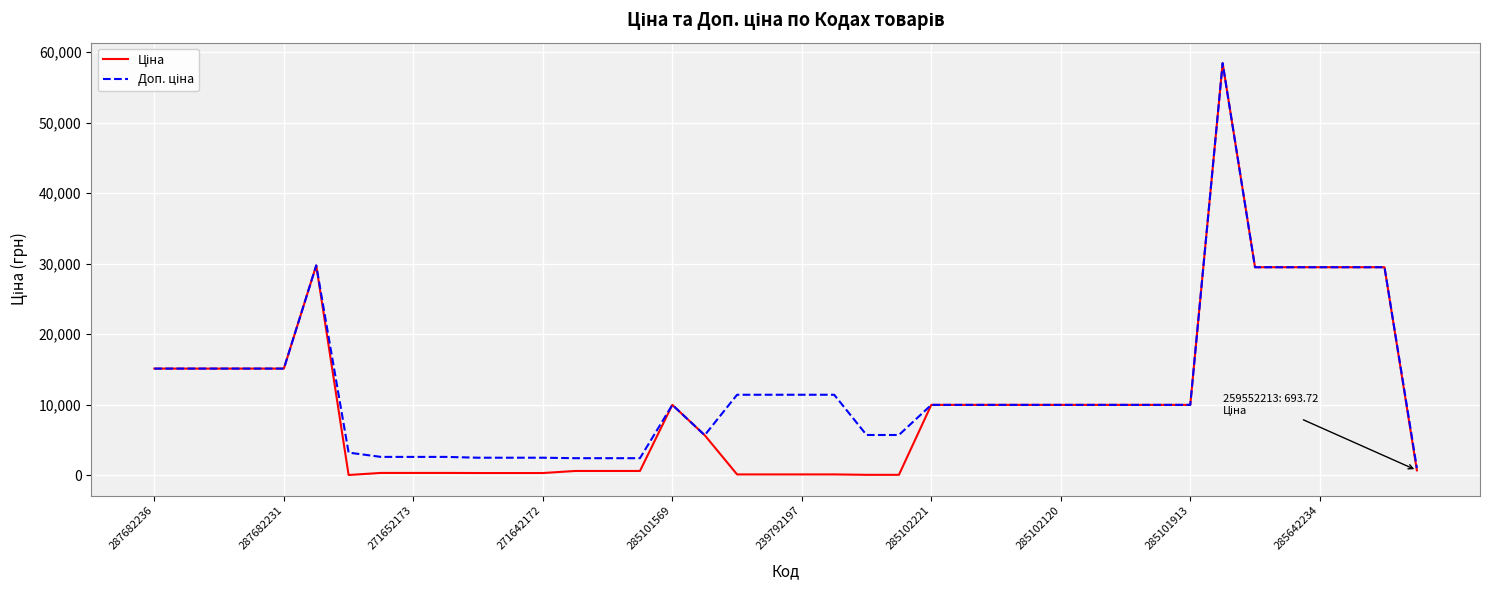

Is this an area chart (filled region under the line)?

No